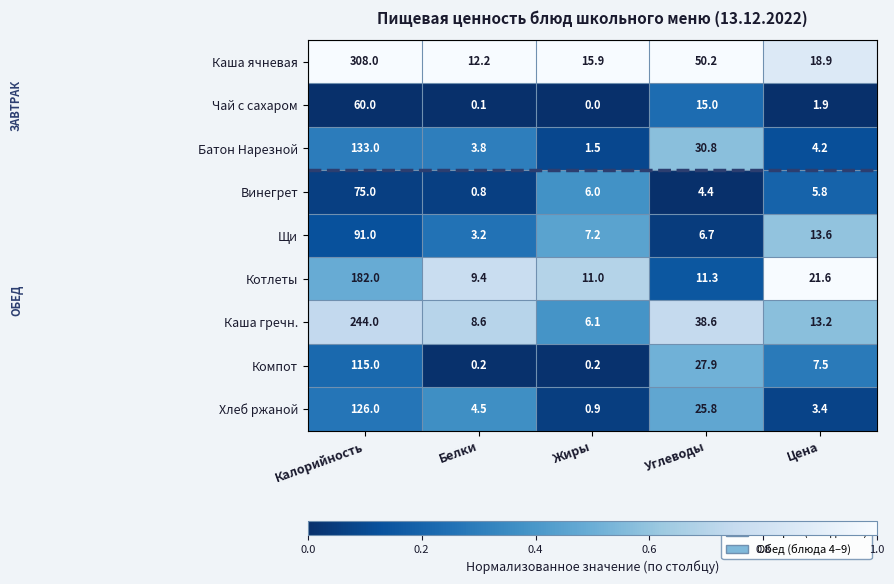

The value of Котлеты at Цена is 4.8. True or false?

False